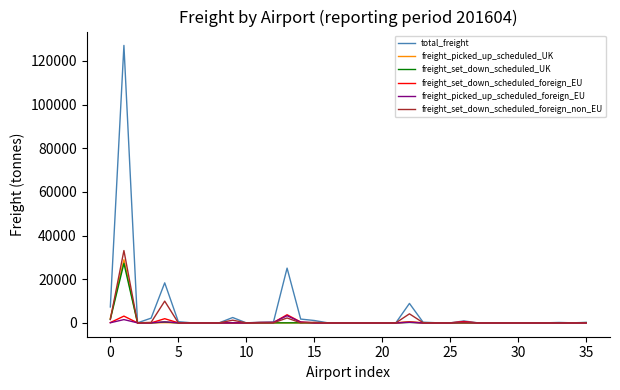

Which series has the widest spread of values?

total_freight